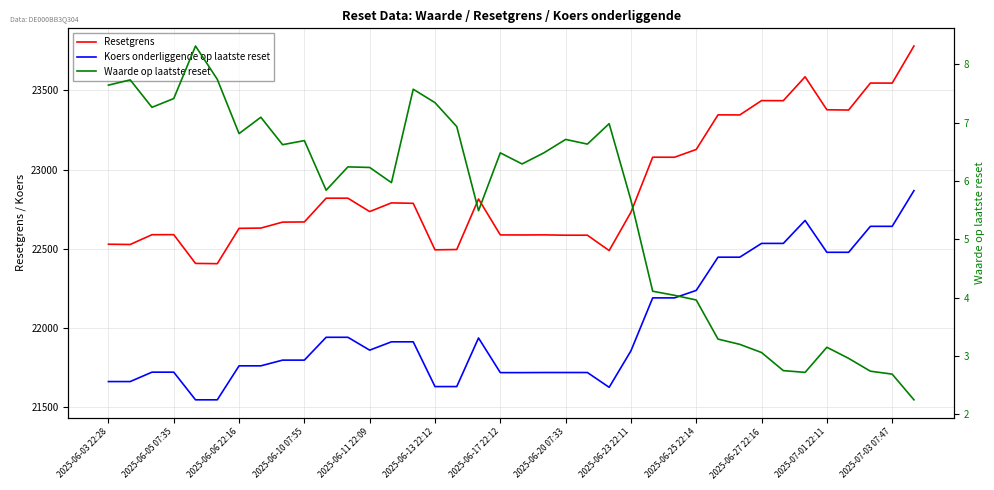

What is the spread (max minus min) of values at 35?

23543.2